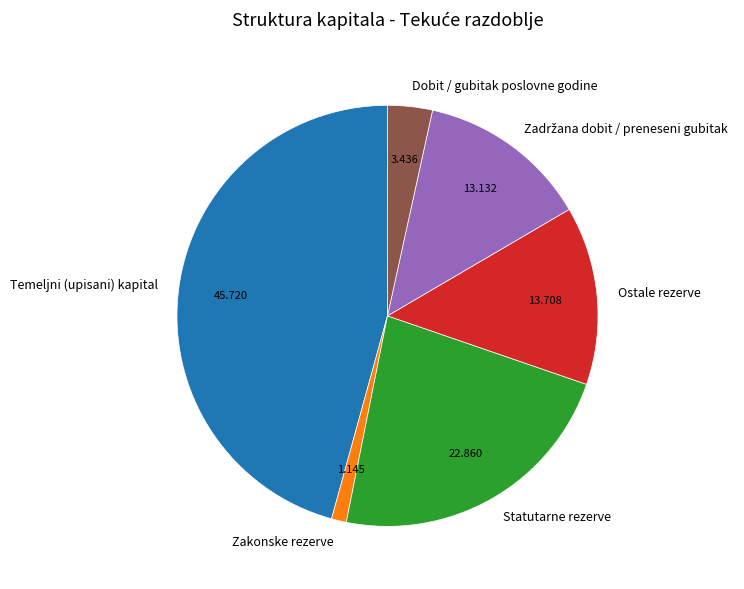

Does Temeljni (upisani) kapital account for over 50% of the chart?

No